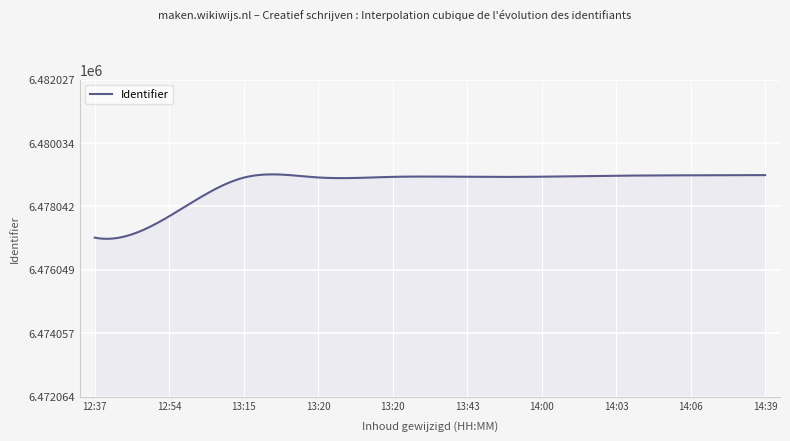

What is the greatest value displayed?

6479050.4